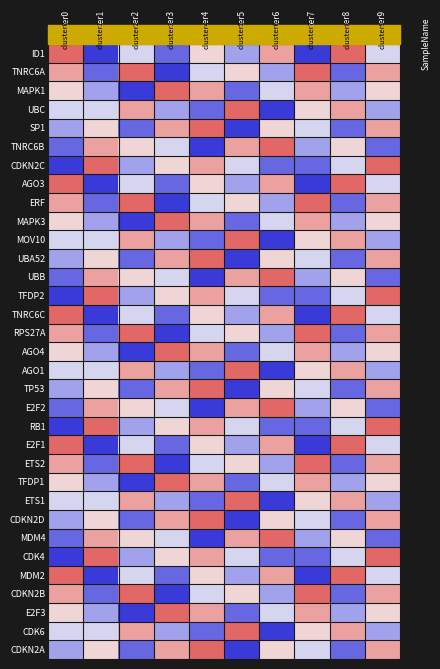

What is the spread (max minus min) of values at cluster0?

6